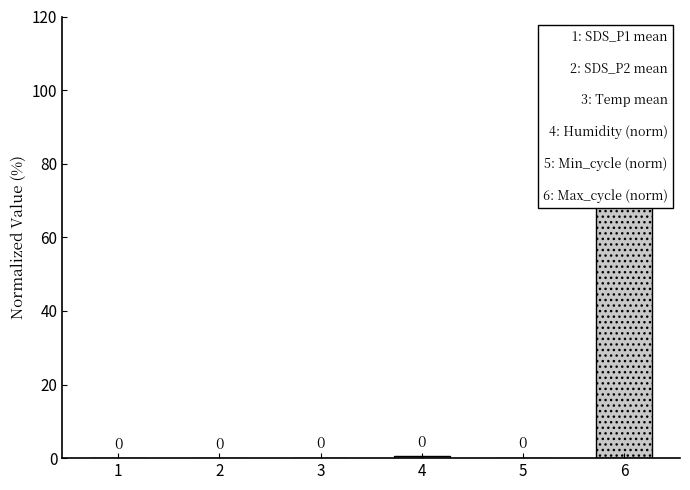

List the labels in order of value, largest first.

6, 4, 3, 5, 1, 2